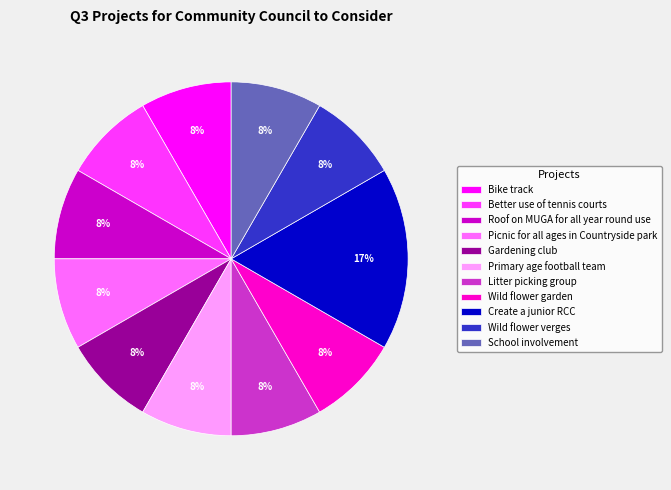

Count the number of slices in the pie.

11